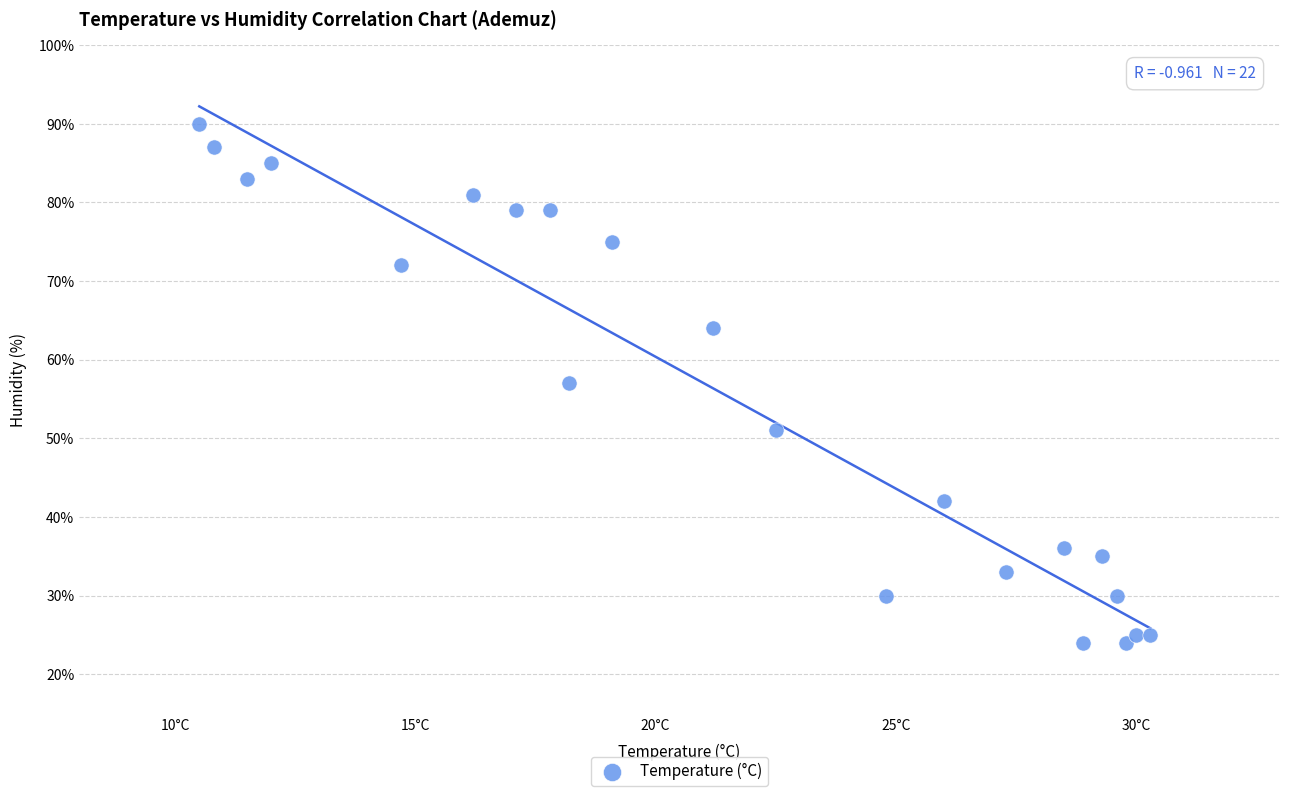

What is the range of Y values (max minus min)?

66